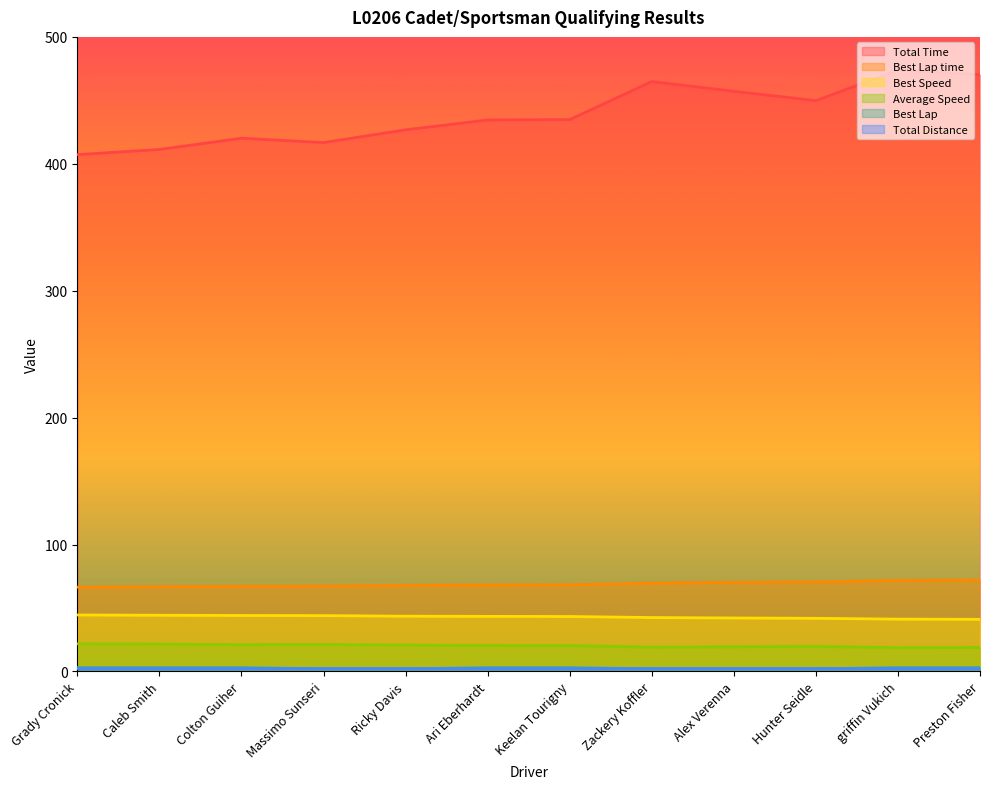

How many data points in Total Time are above 434?

7